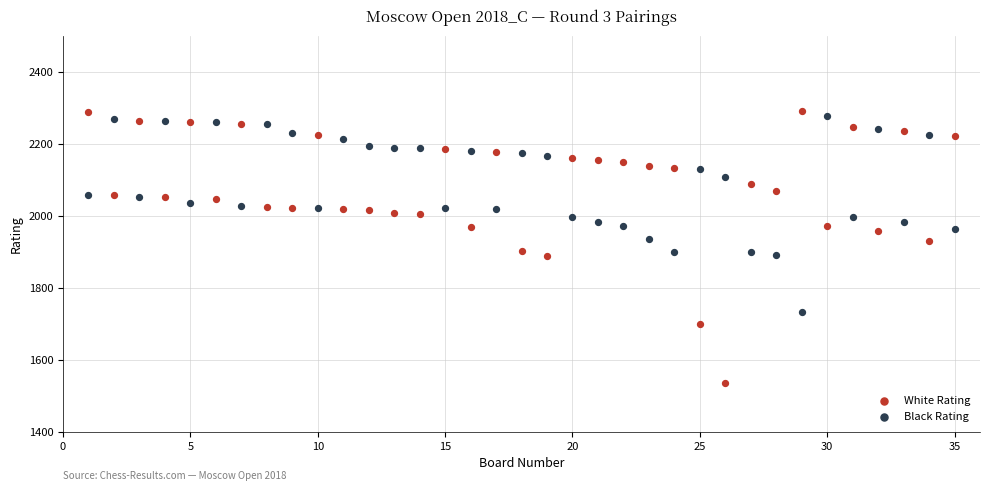

Across all data points, what is the range of X values (max minus min)?

34